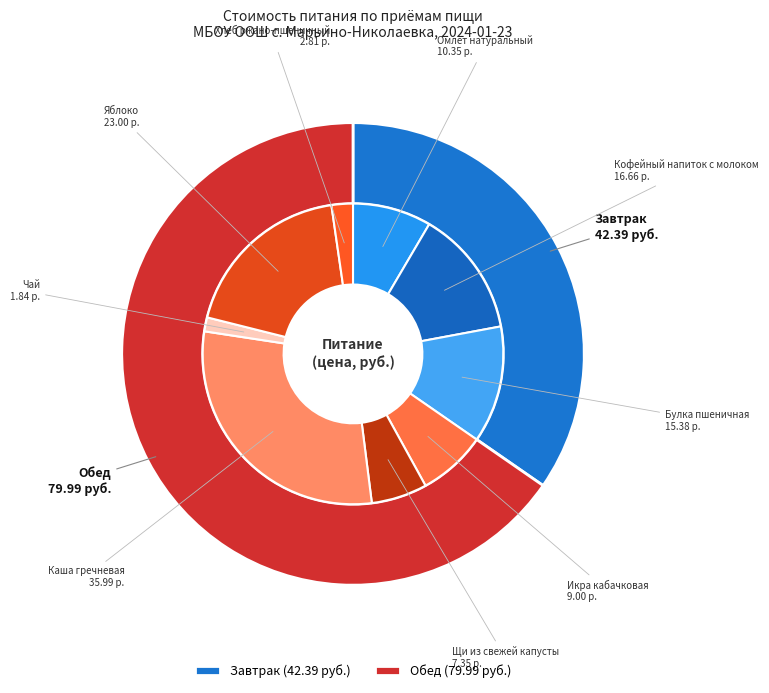

How many slices are in this pie chart?

2